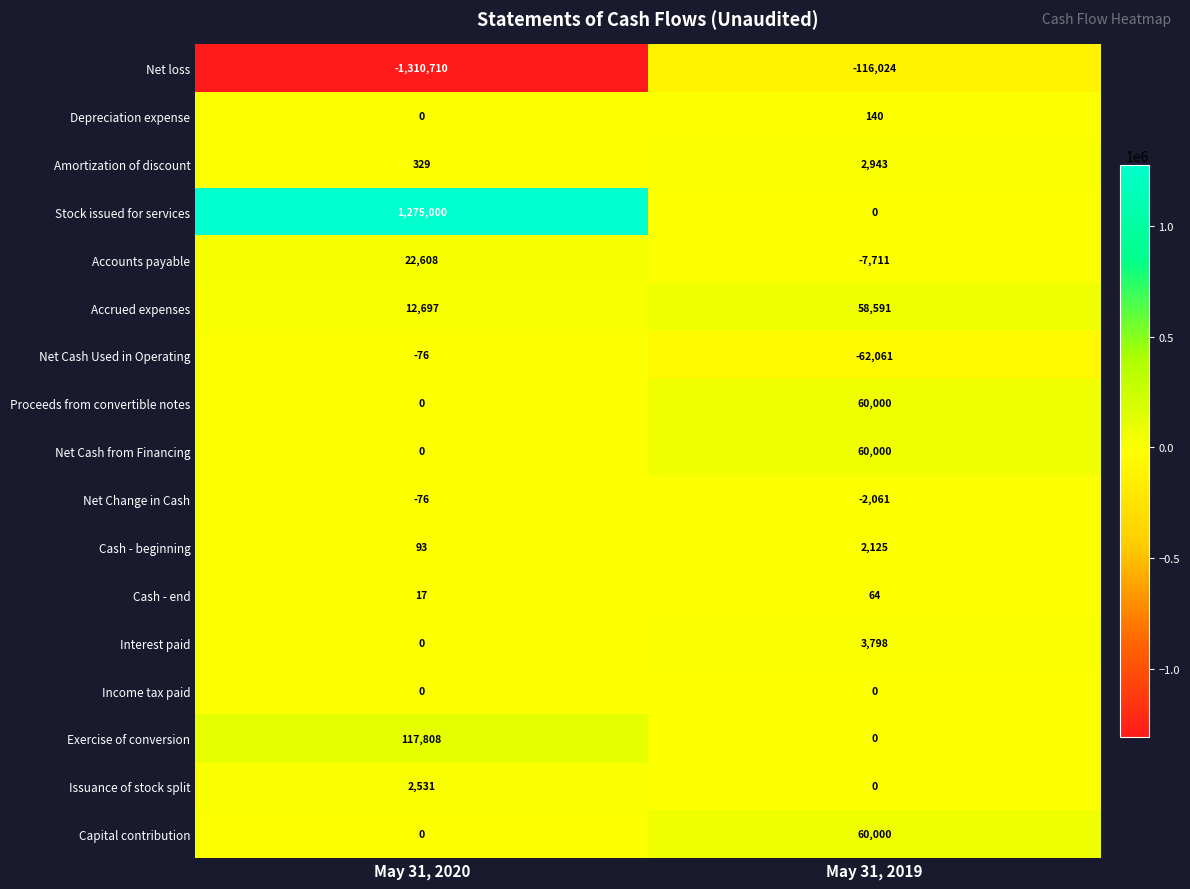

How many data points does each series have?

2